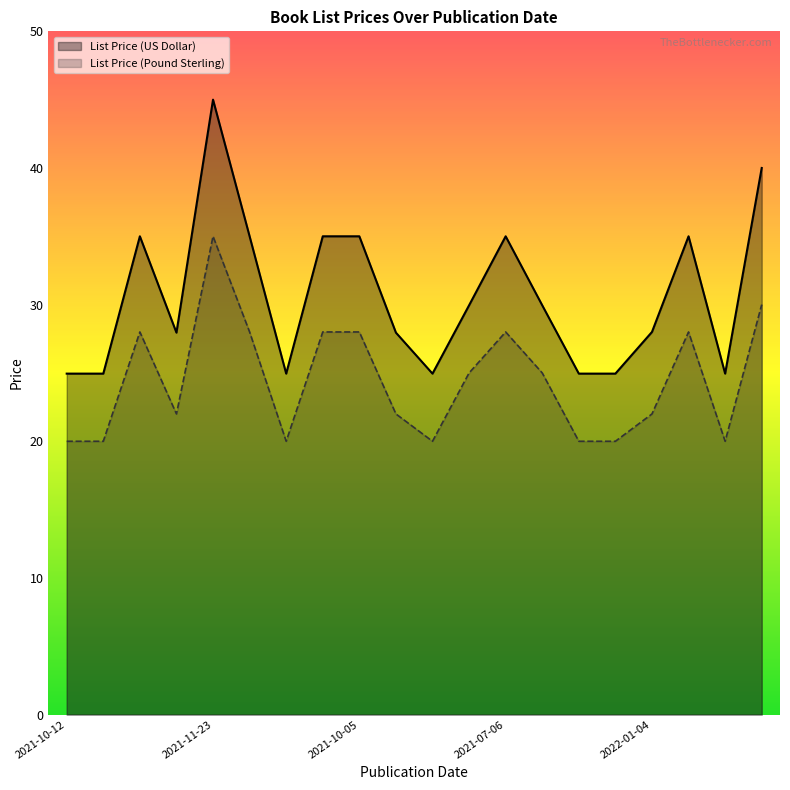

How many lines are shown in the chart?

2